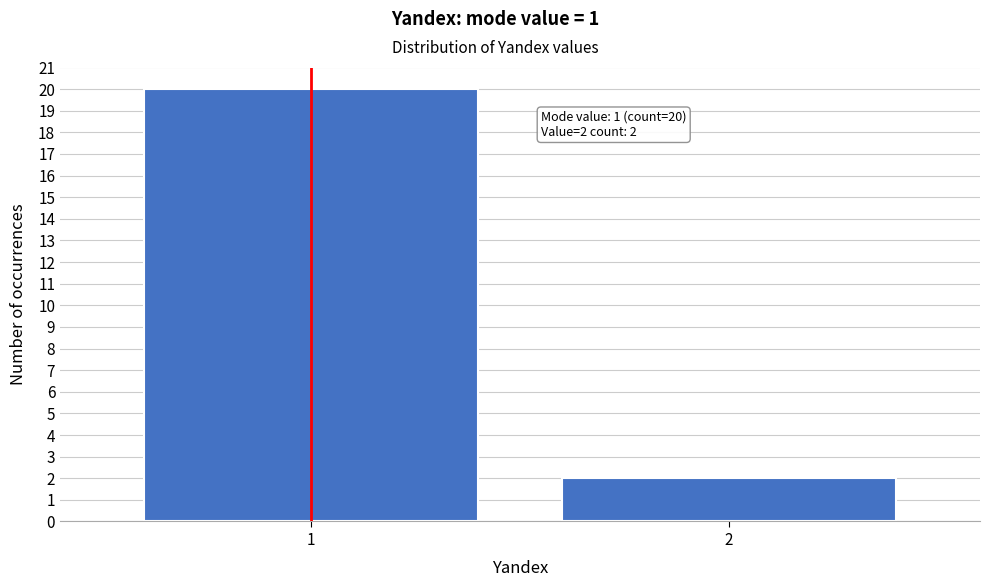

Reading right to left, list all the values displayed in this chart.

2	20